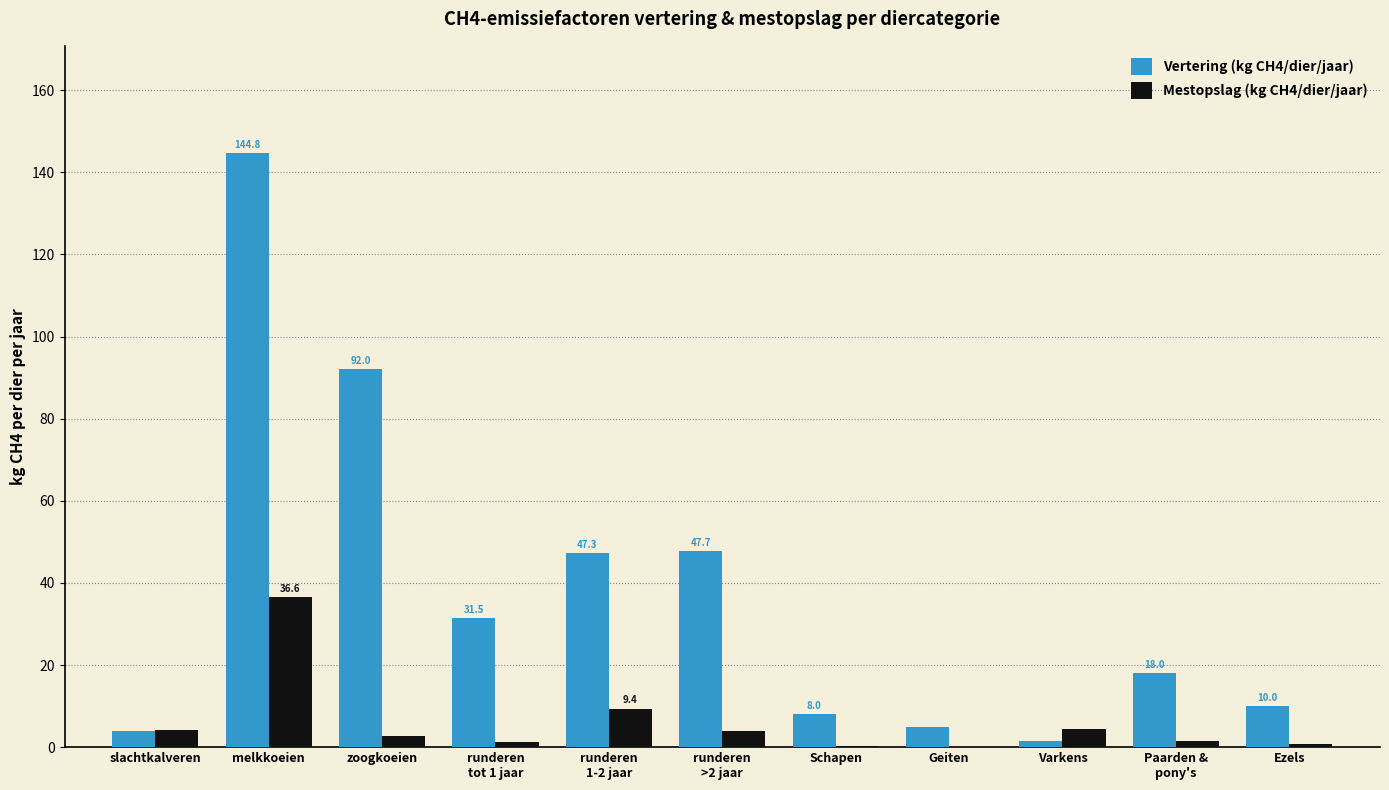

Which series has the largest total across all categories?

Vertering (kg CH4/dier/jaar)